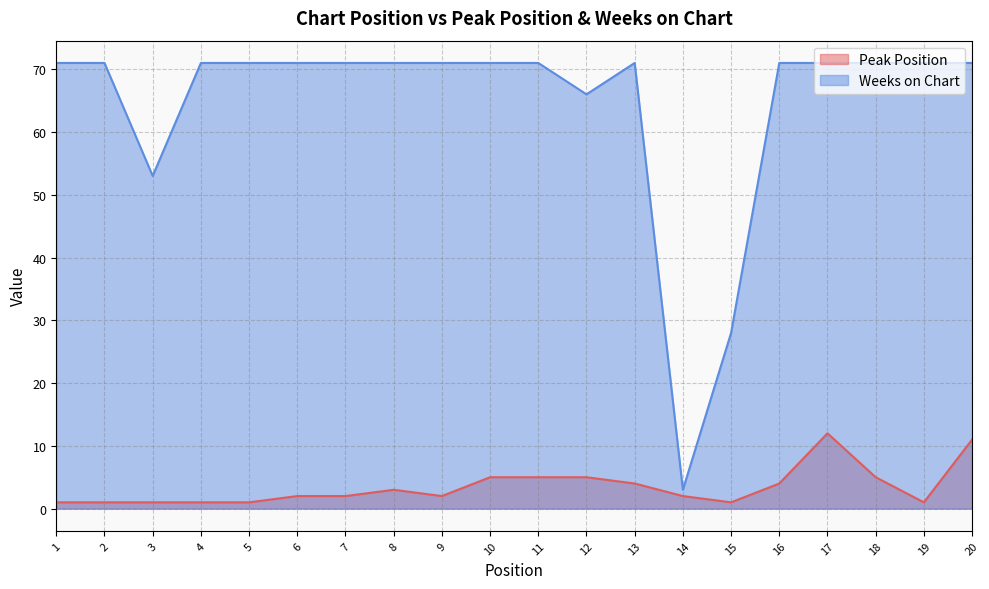

Between 13 and 10, which is larger?

10